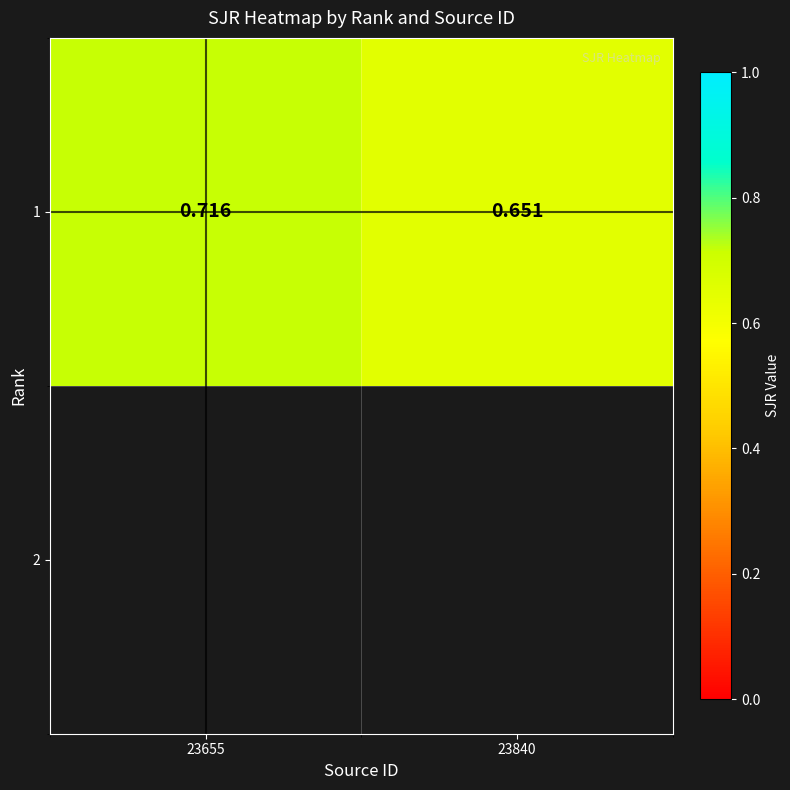

Is it true that the value at 23840 is 0.7?

True